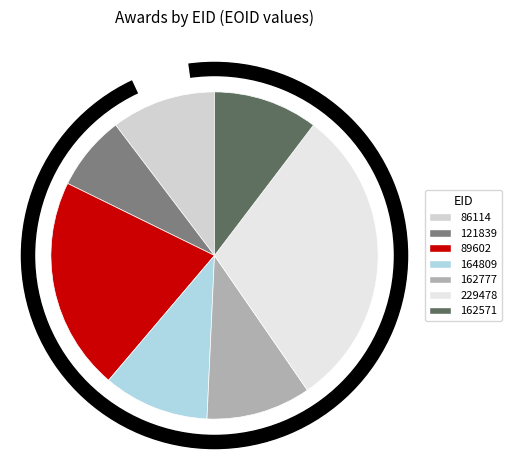

Combined, what portion of the pie is 121839 and 86114?

17.7%